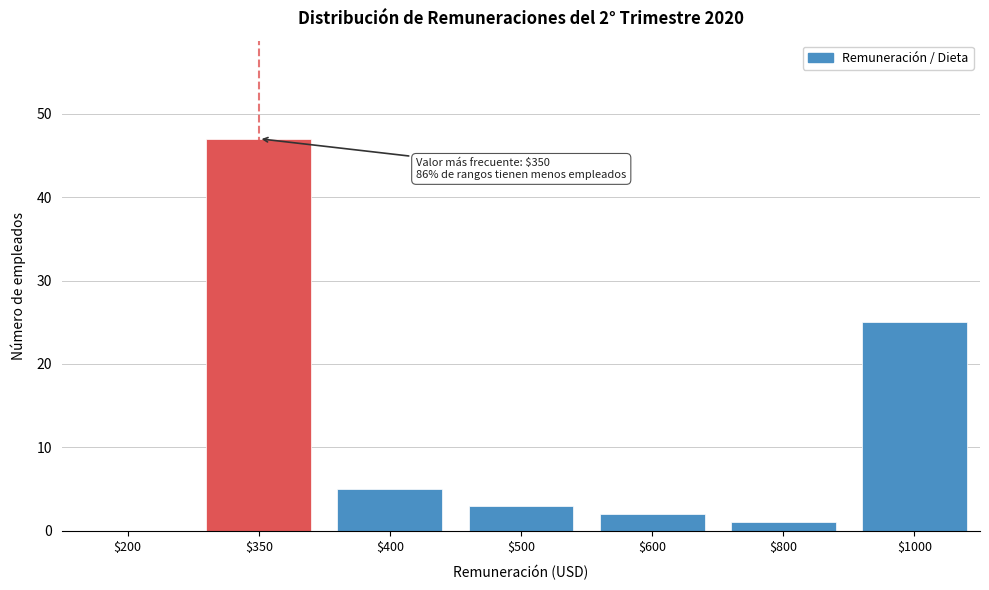

What is the sum of all values?

83